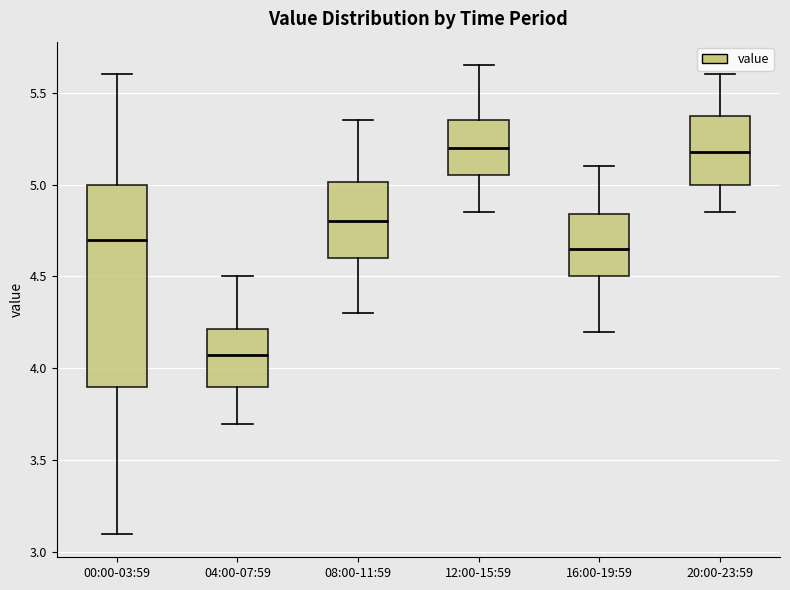

Where does the median line of the box for 16:00-19:59 sit on the y-axis? The values are not printed on the chart, so give them approximately, as read against the axis.

4.65